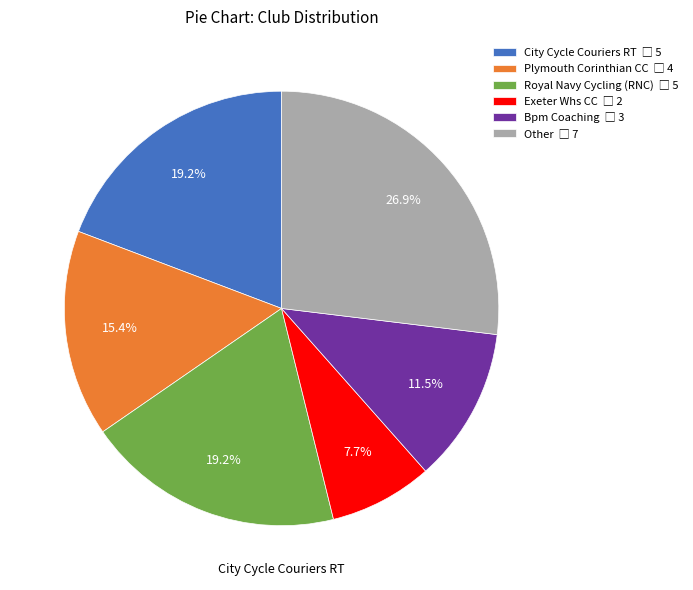

Which slice is the smallest?

Exeter Whs CC